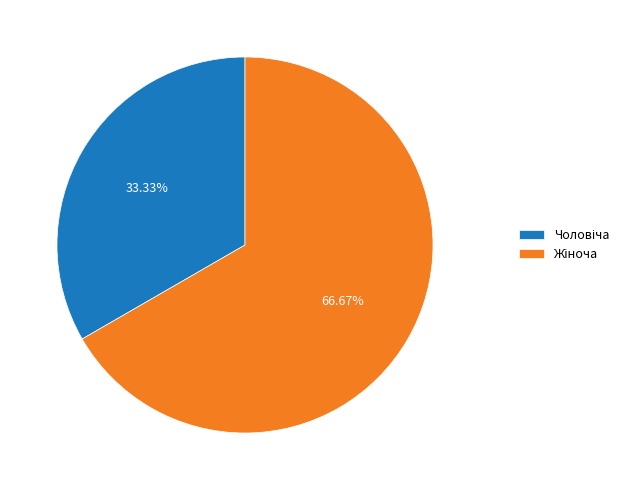

What portion of the pie excludes Жіноча?

33.3%